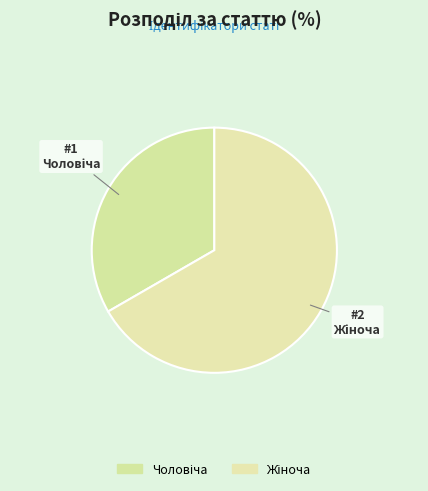

How many slices are in this pie chart?

2